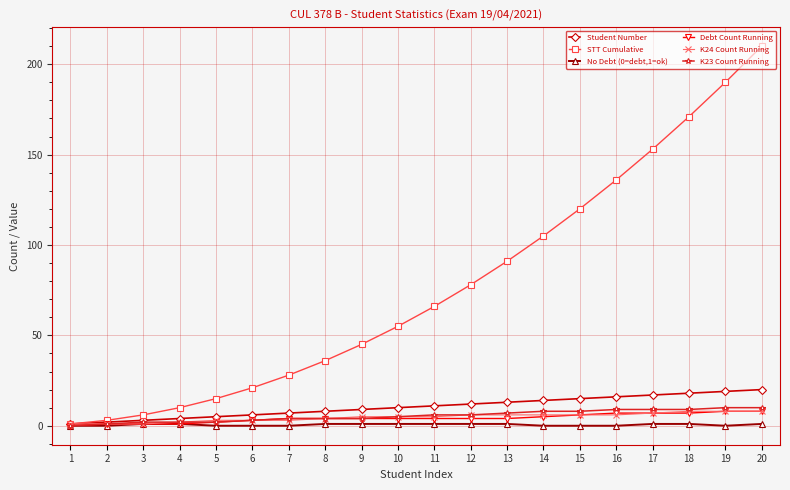

Count the K24 Count Running values in the range 3 to 6.

12